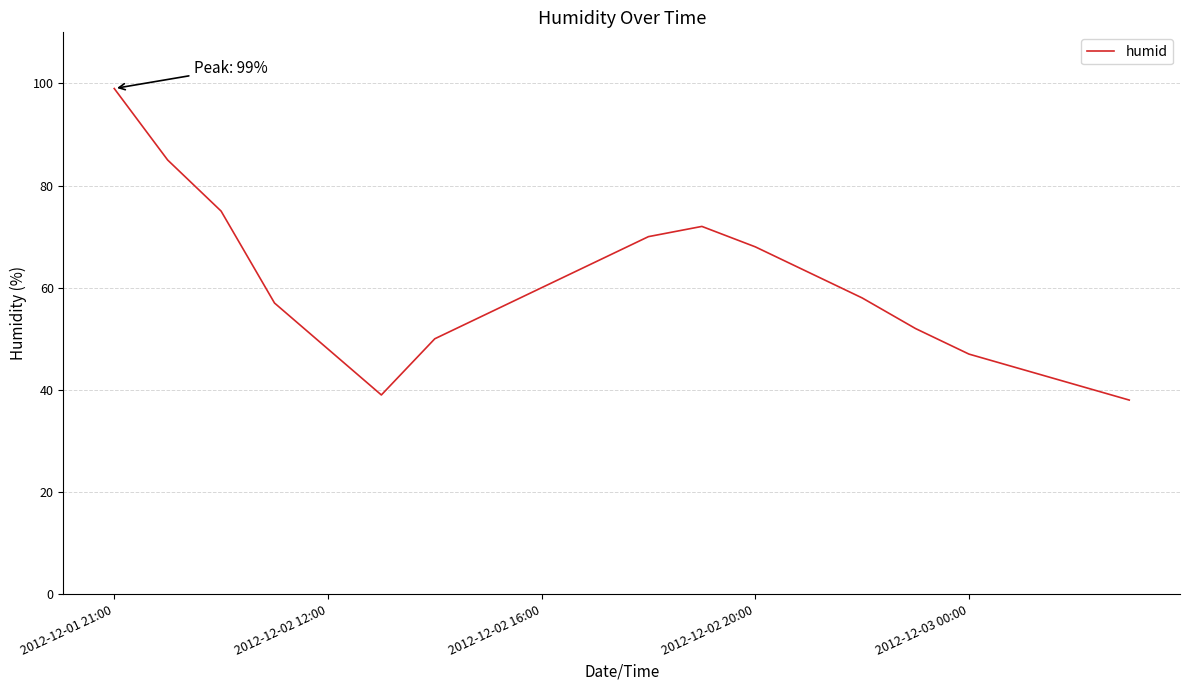

What is the smallest value displayed?

38